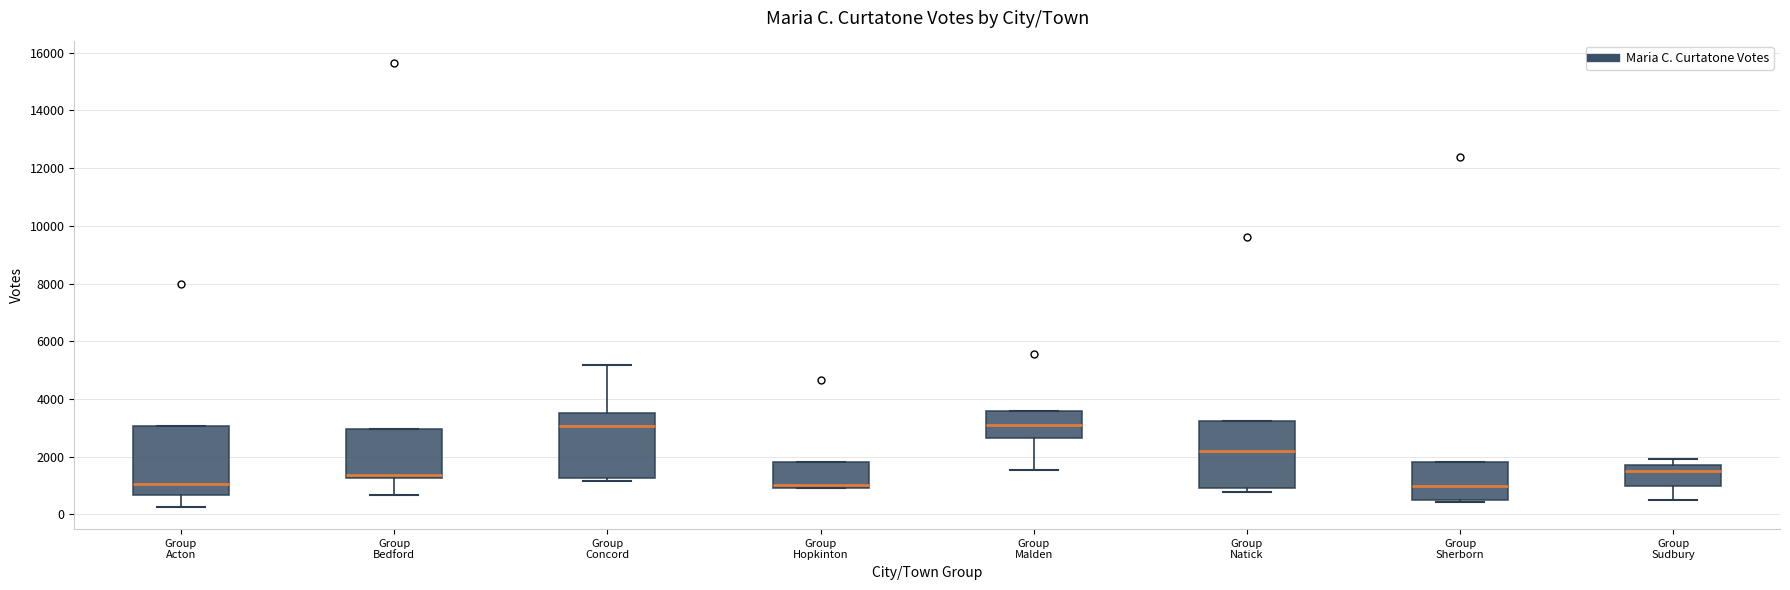

Where does the median line of the box for Group Sherborn sit on the y-axis? The values are not printed on the chart, so give them approximately, as read against the axis.

1000